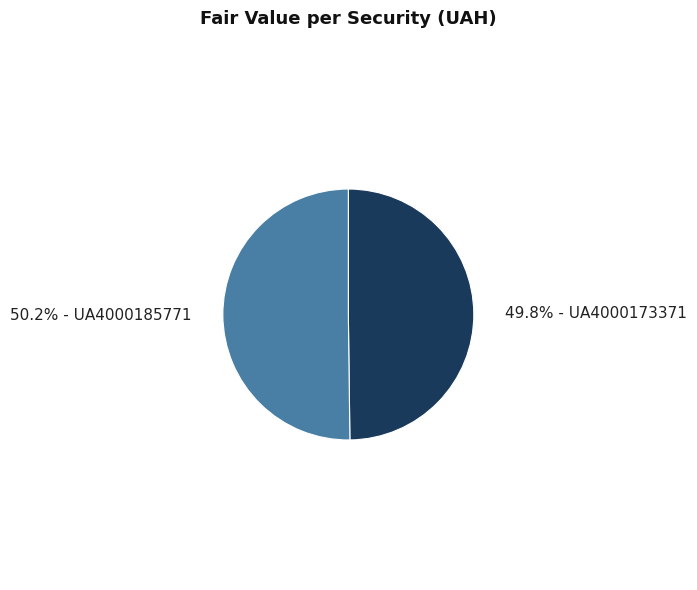

Does any single category account for the majority?

Yes